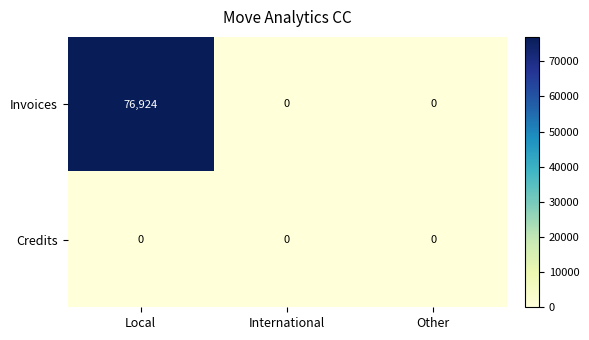

Reading left to right, extract all data points from this chart.

Invoices: 76924	0	0
Credits: 0	0	0